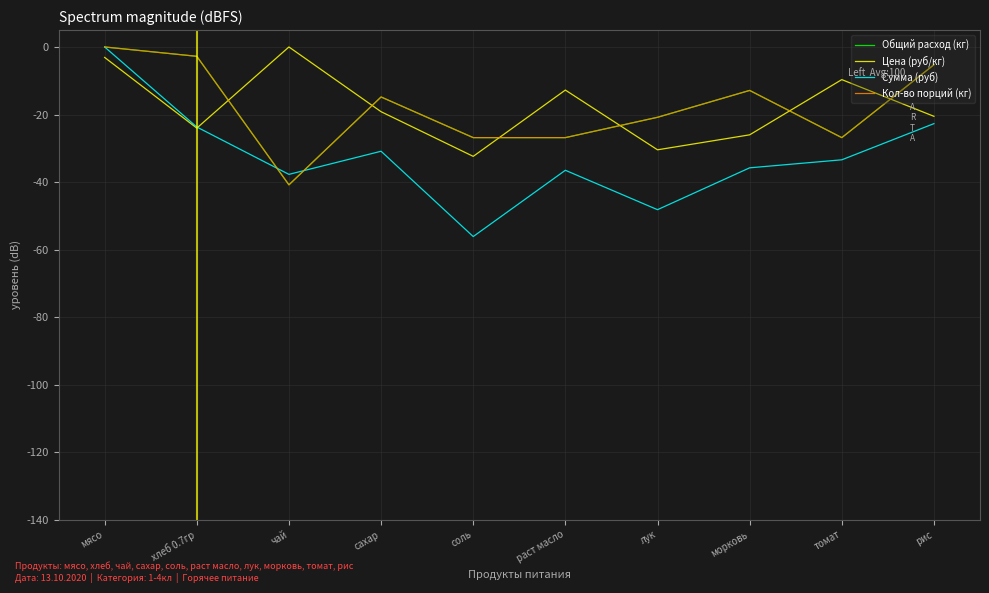

What is the label of the 5th point from the right?

раст масло